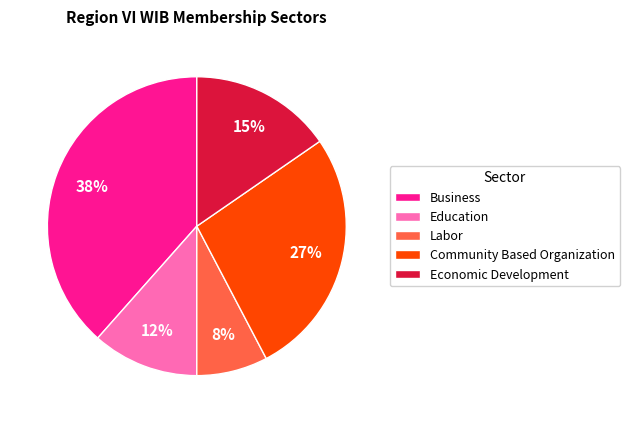

Is there a majority slice in this chart?

No